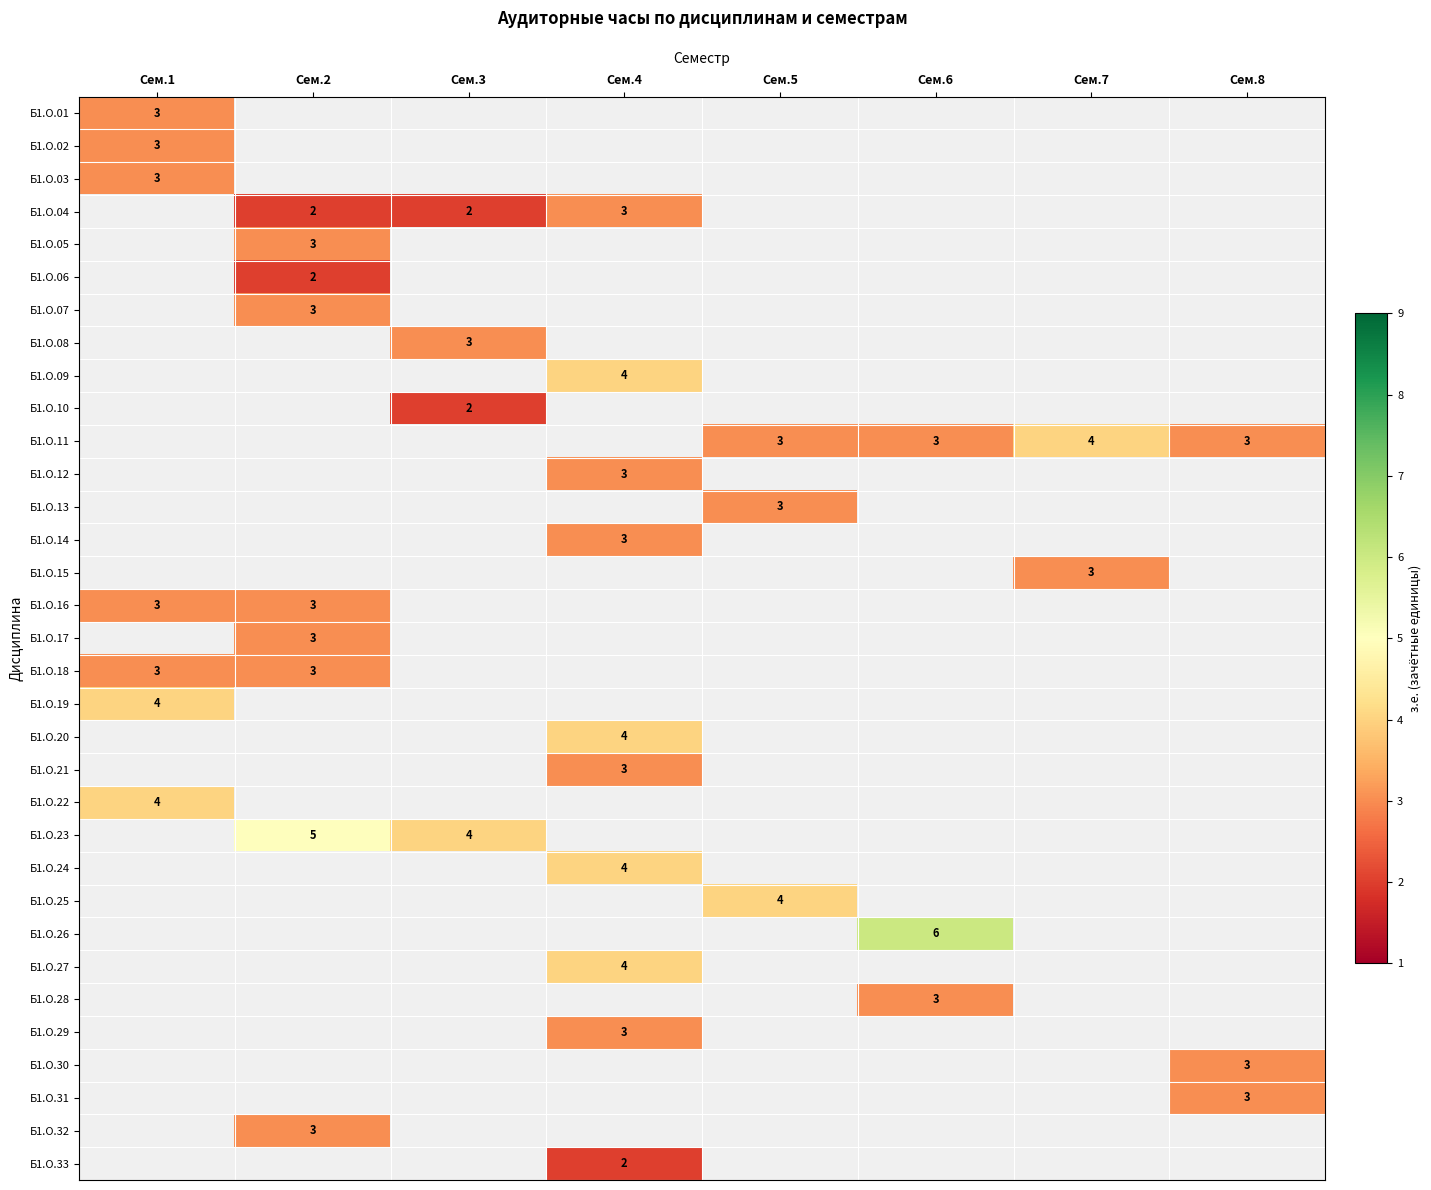

Is it true that Б1.О.04 equals 1 at Сем.4?

False